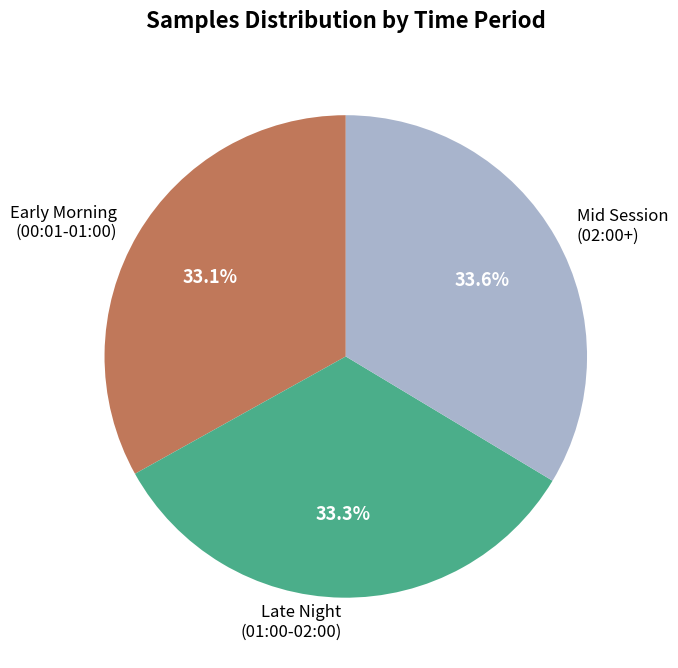

What percentage is NOT represented by Late Night (01:00-02:00)?

66.7%